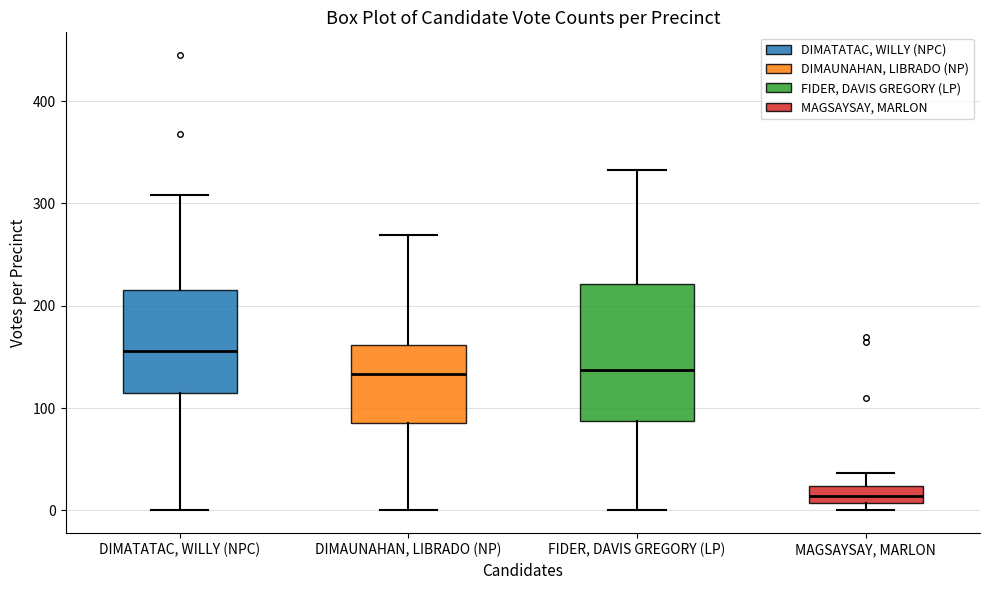

Which box's median line is the highest?

DIMATATAC, WILLY (NPC)